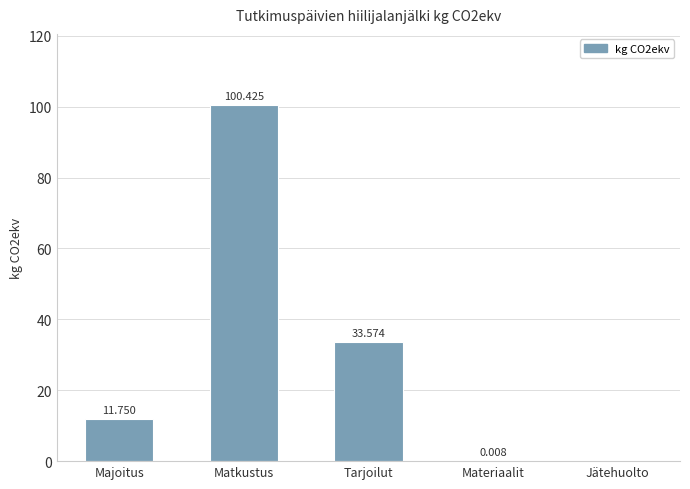

Are the bars grouped side by side (vs. stacked)?

No